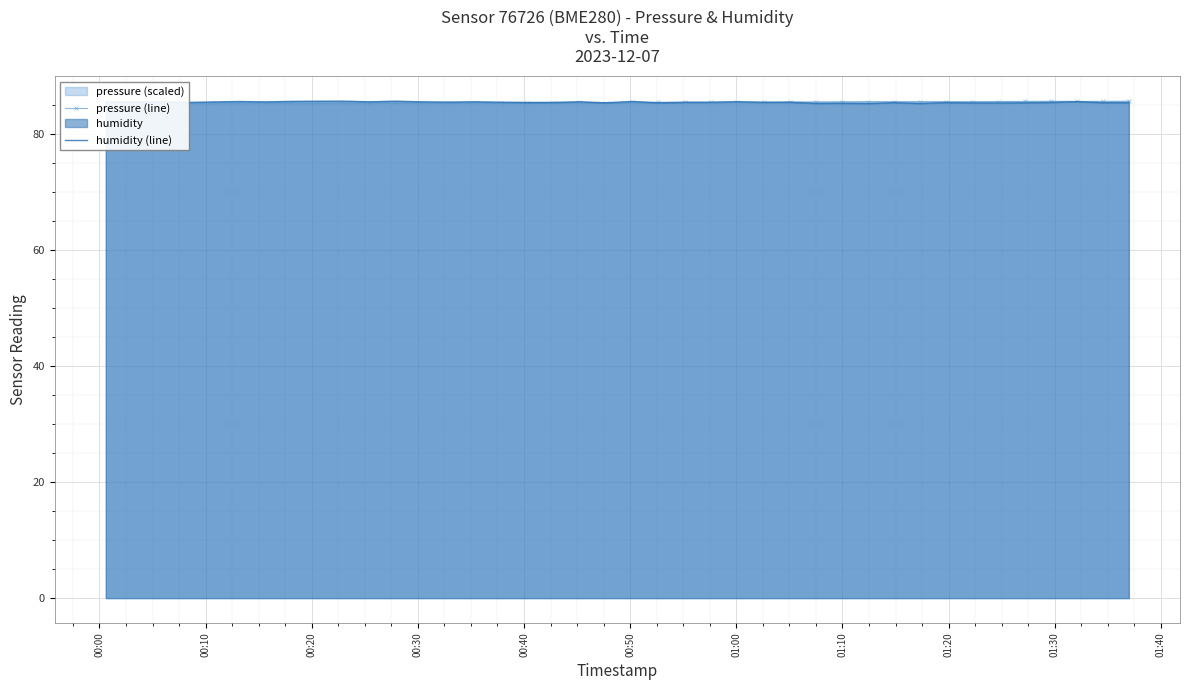

Rank the series by their average value, from lowest to highest.

pressure (line), humidity (line)